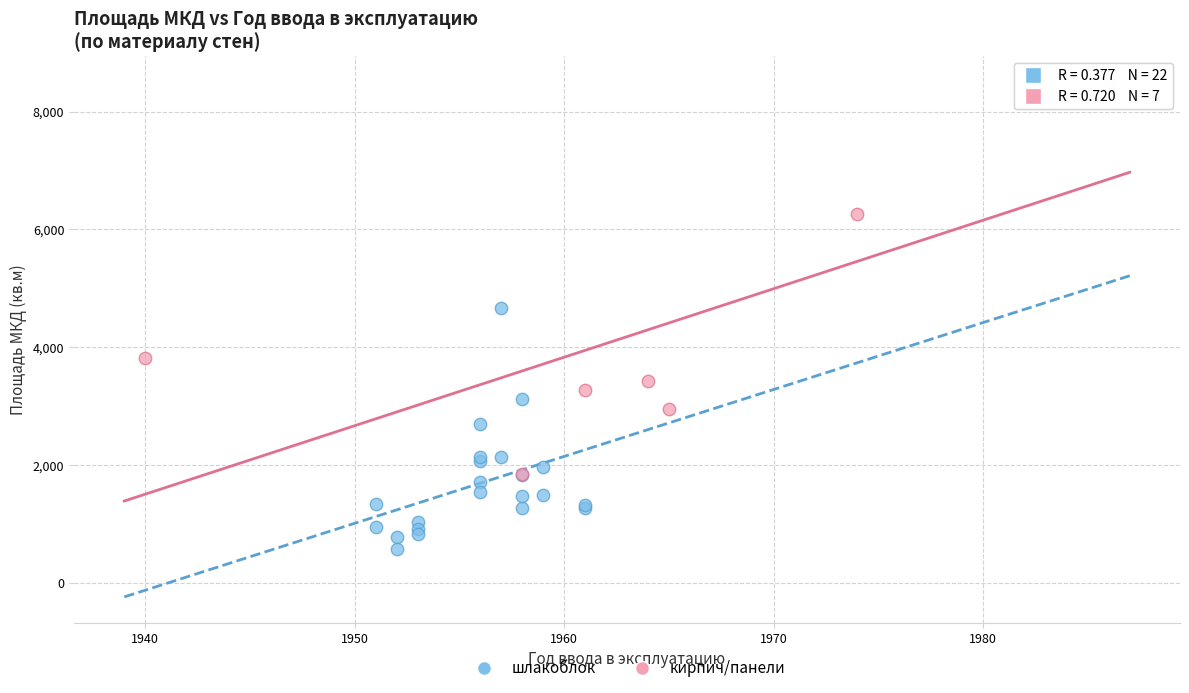

Which series has the largest Y range (max minus min)?

кирпич/панели